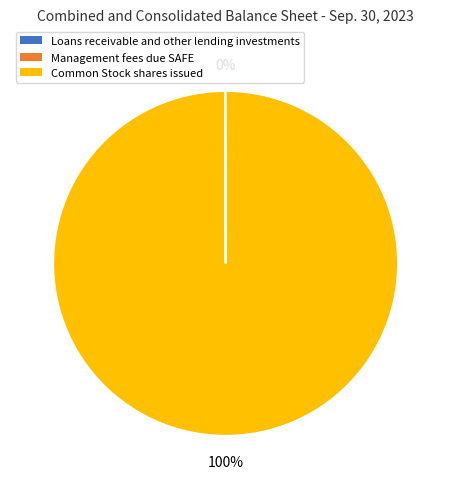

Which category has the biggest portion of the pie?

Common Stock shares issued